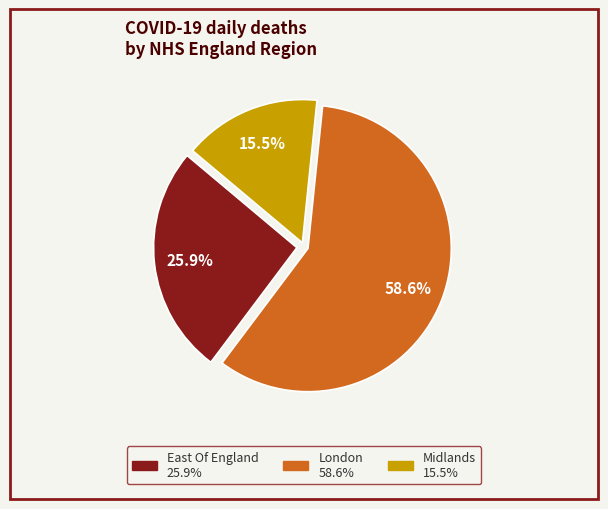

How many segments does this pie chart have?

3